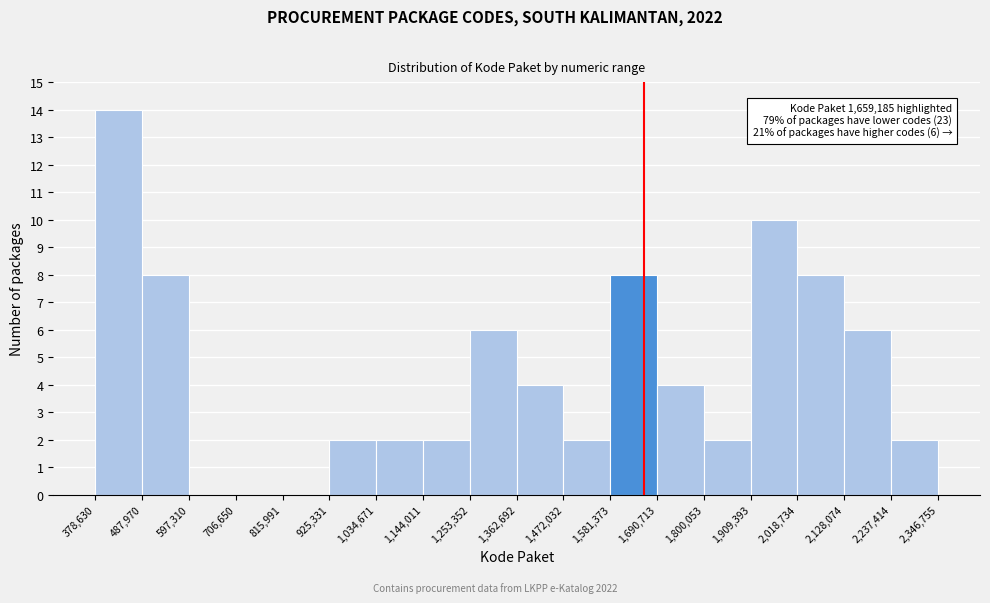

Which range on the x-axis has the tallest bar?

378,630 to 487,970